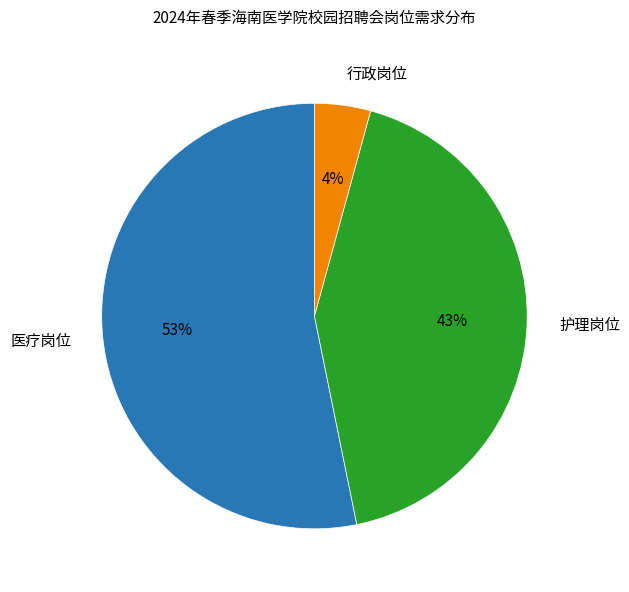

To the nearest percent, what portion does 行政岗位 represent?

4%